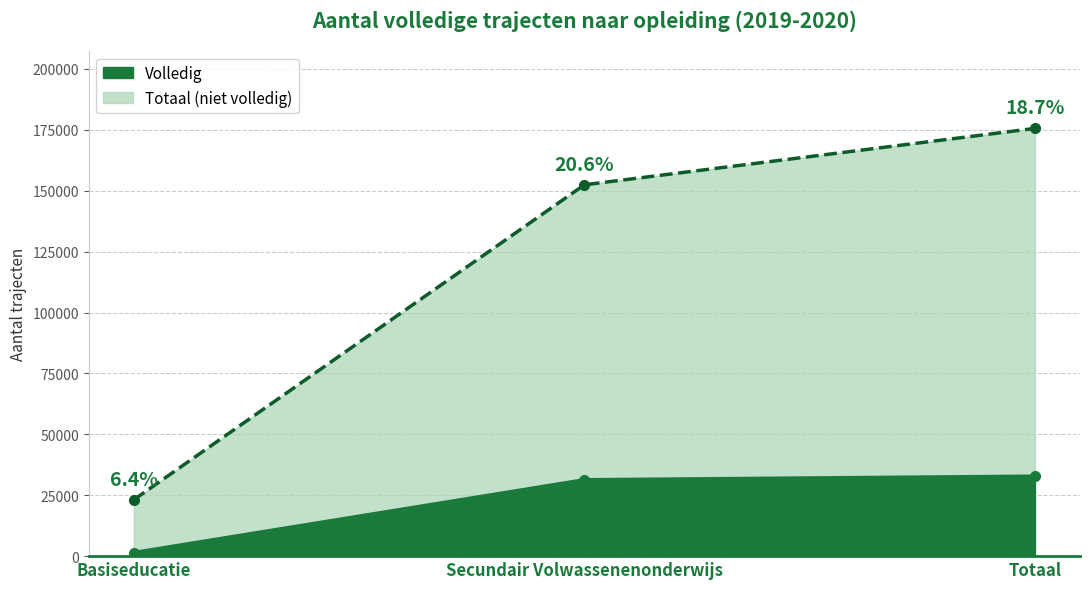

Between Basiseducatie and Totaal, which series saw the biggest shift?

Totaal